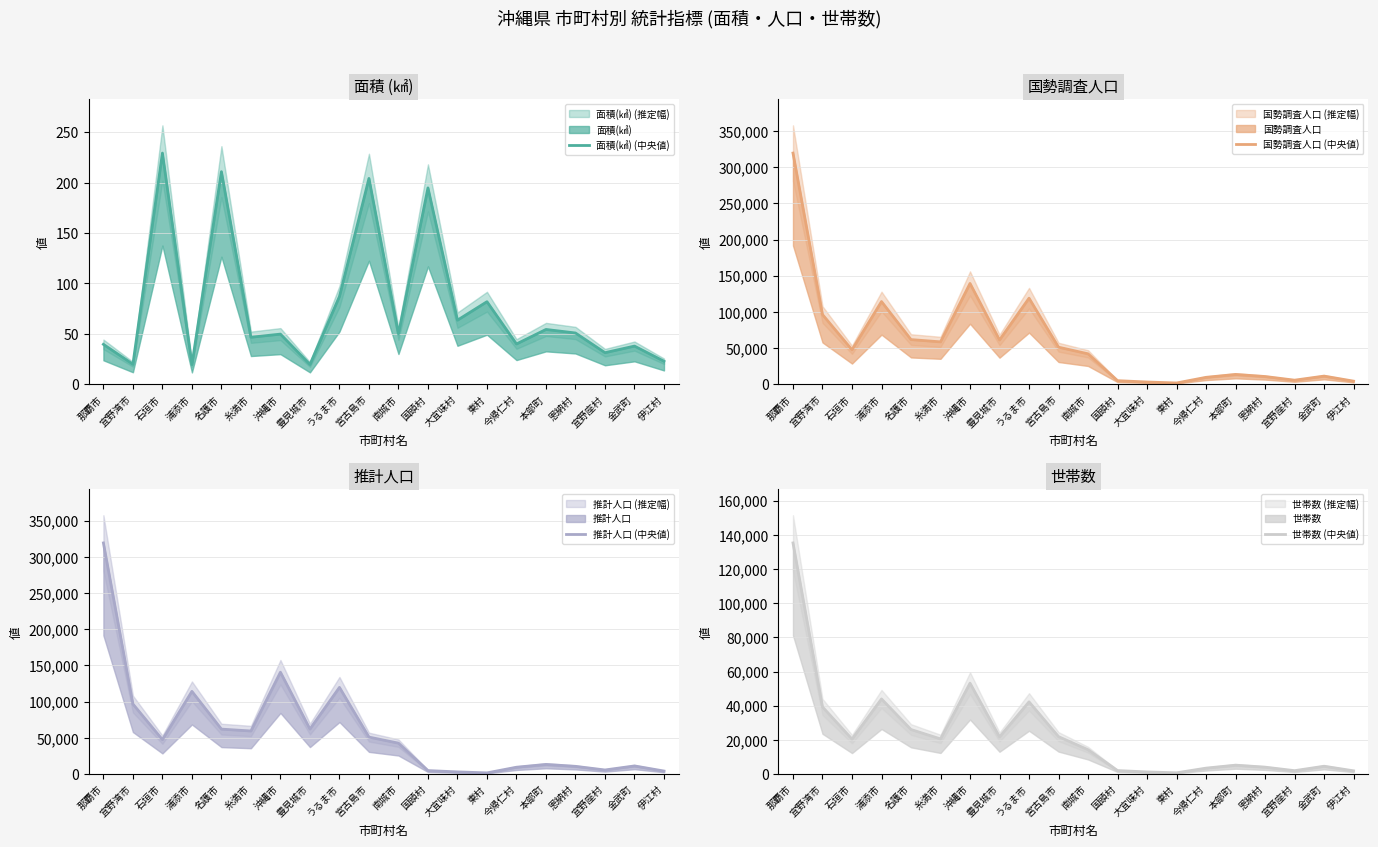

Where is the first local maximum for 面積(㎢) (中央値)?

石垣市